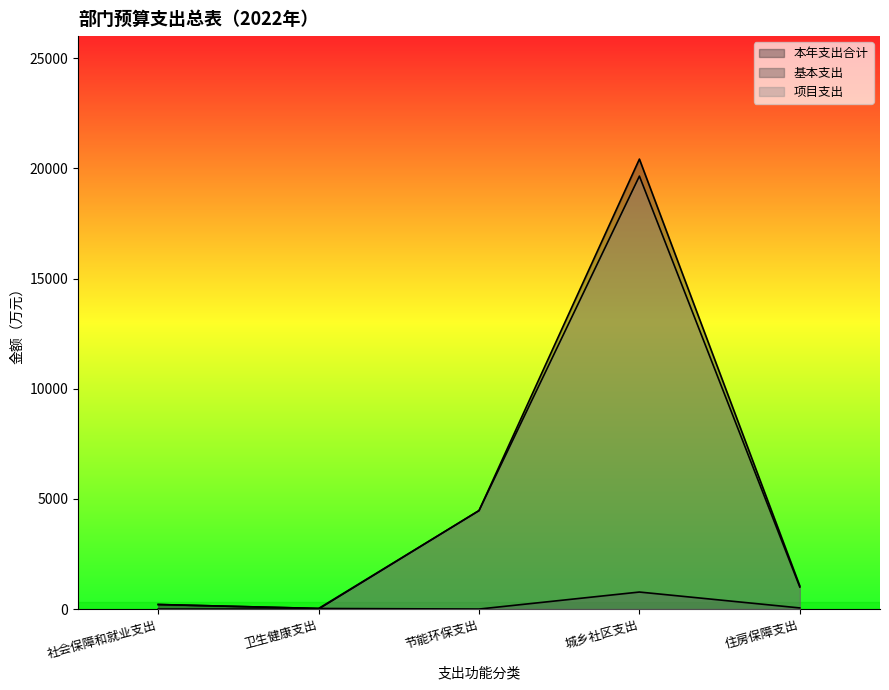

At how many categories does at least one series exceed 11079?

1